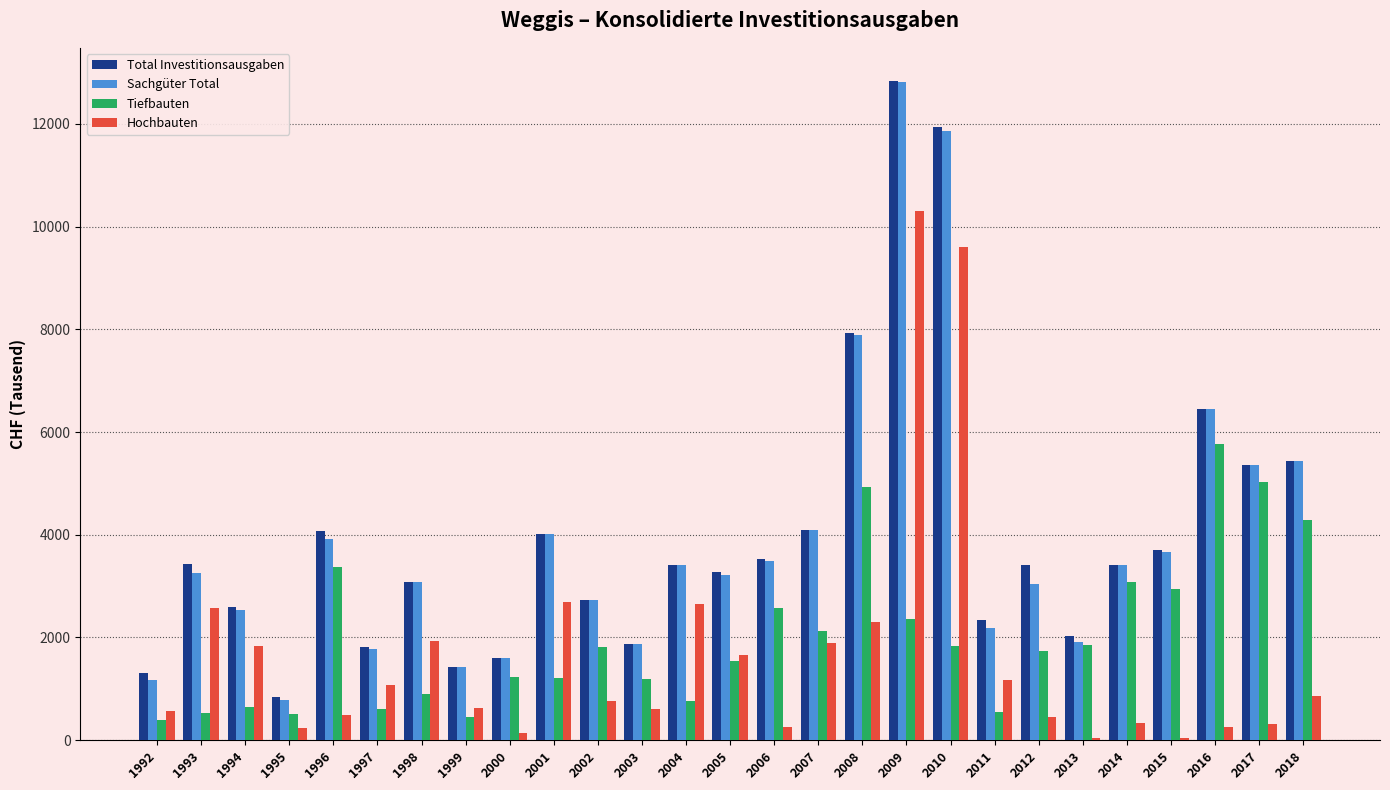

What is the difference between the maximum and minimum values in the Hochbauten series?

10246